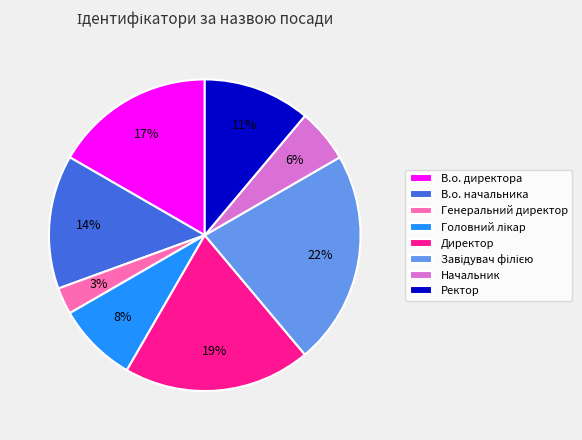

Which category has the smallest portion of the pie?

Генеральний директор